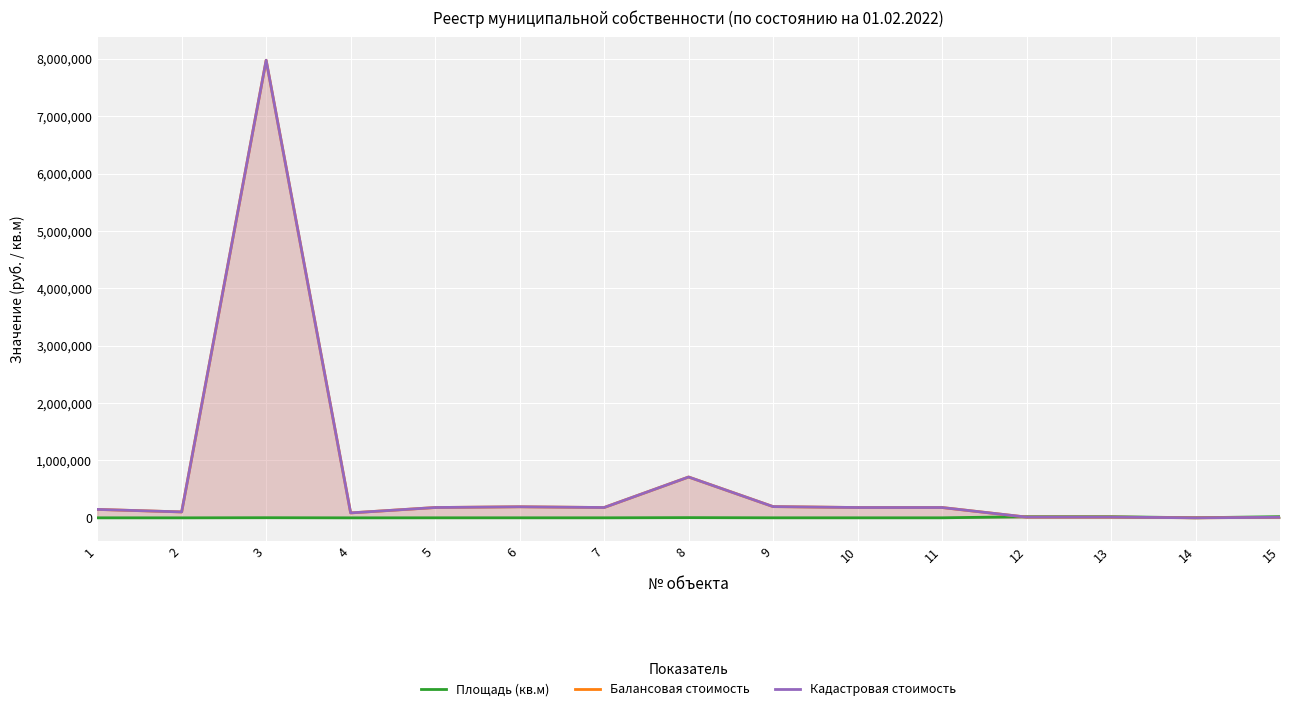

What is the highest value of the Балансовая стоимость series?

7975630.0